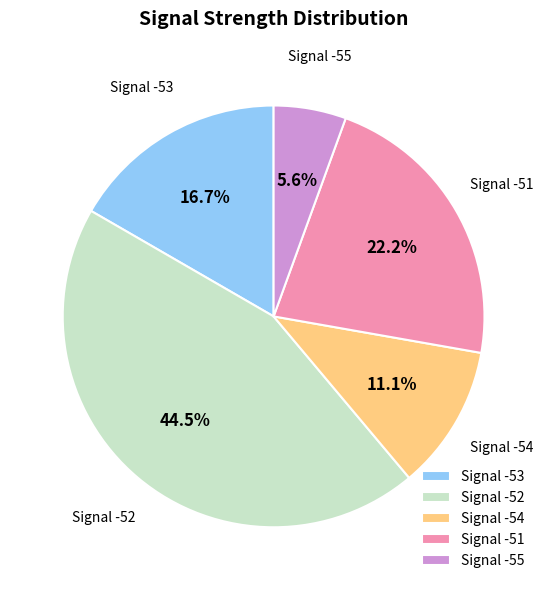

Approximately how many times larger is the value at Signal -55 compared to Signal -53?

0.3